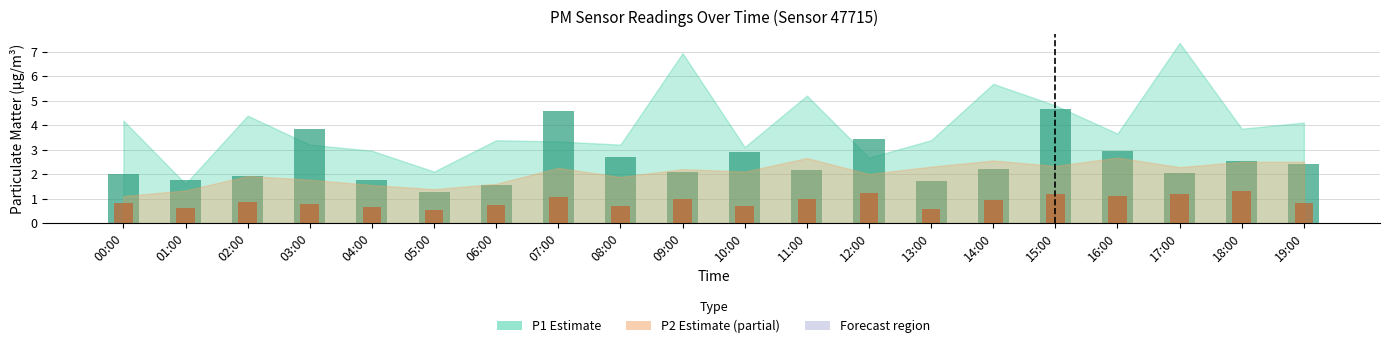

What is the difference between the maximum and minimum values in the P1 (PM10) series?

3.4